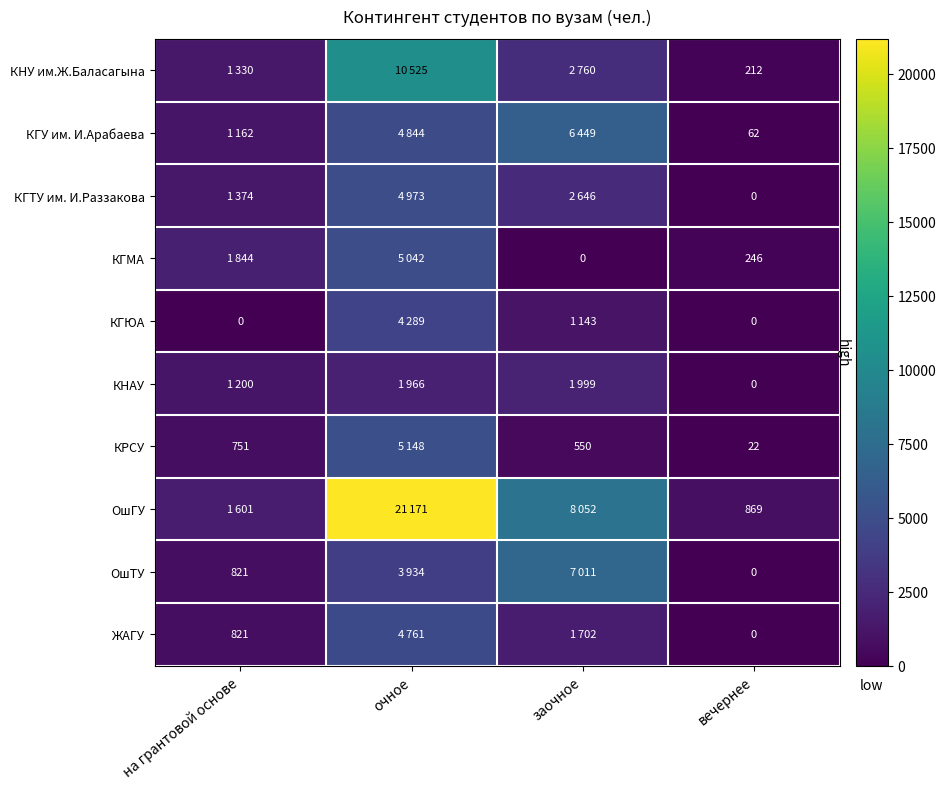

What is the sum of the КГМА values at заочное and вечернее?

246